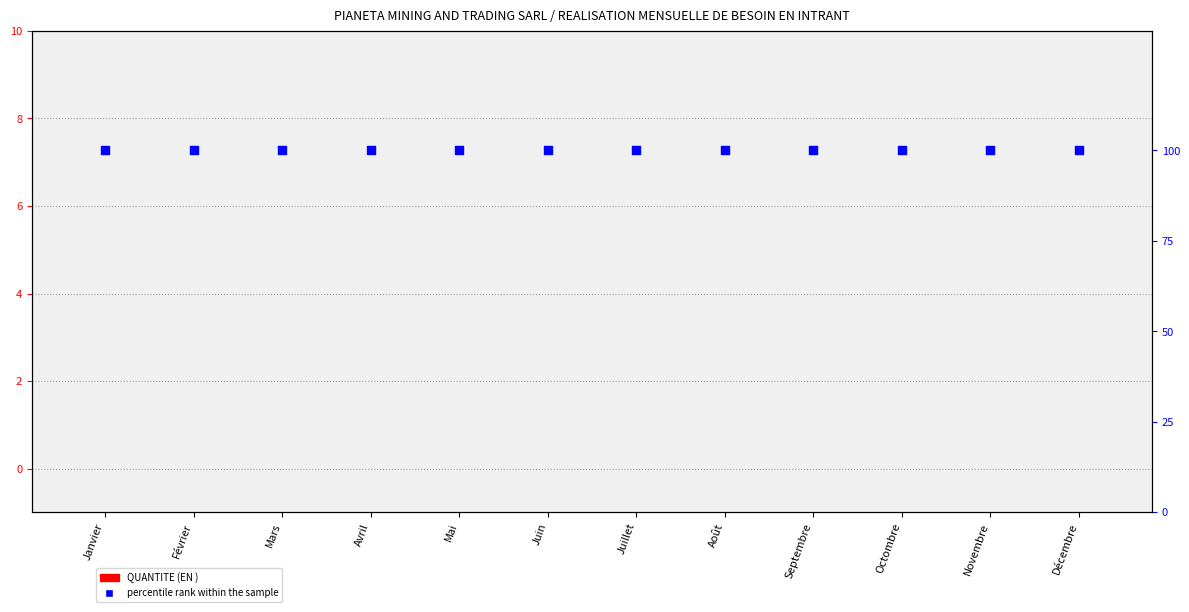

Is the value of QUANTITE (EN ) at Mars greater than the value of percentile rank within the sample at Juillet?

No